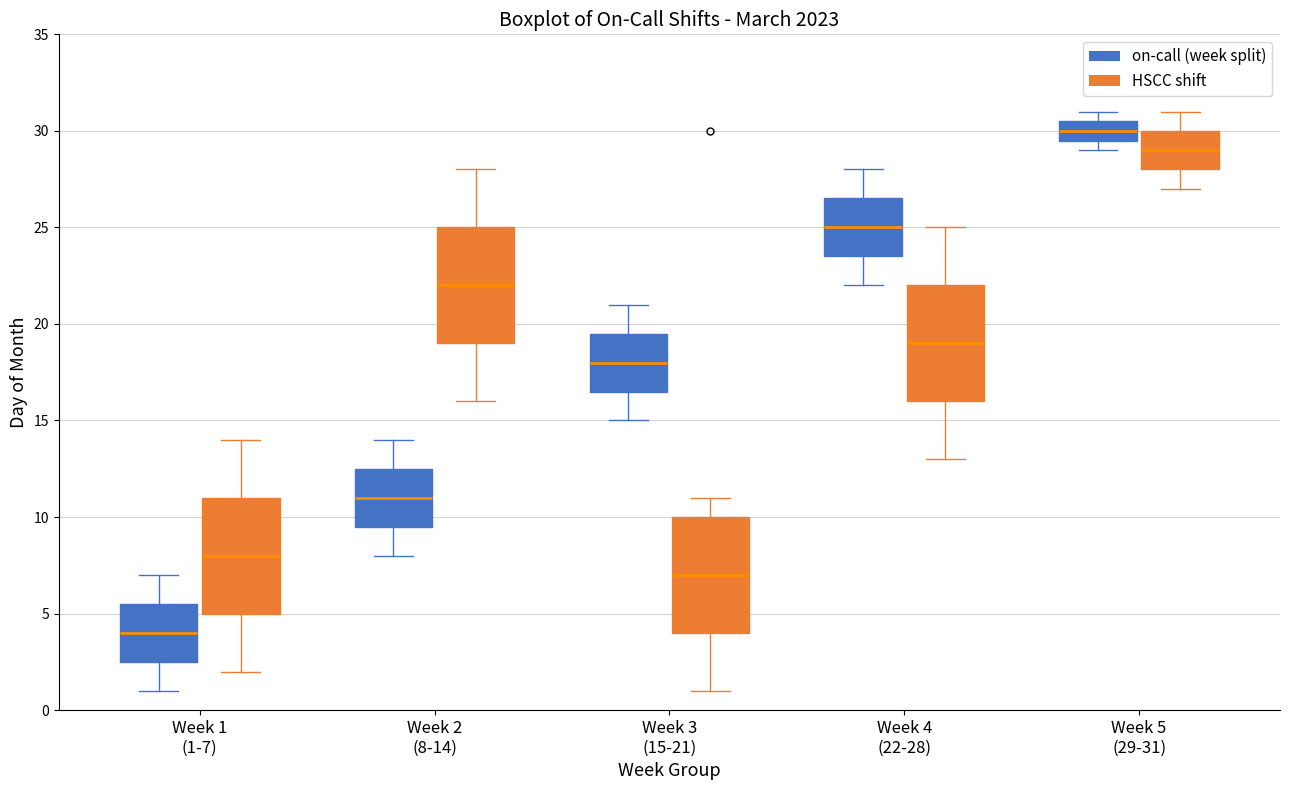

Which box's median line is the highest?

Week 5 (29-31) (on-call (week split))